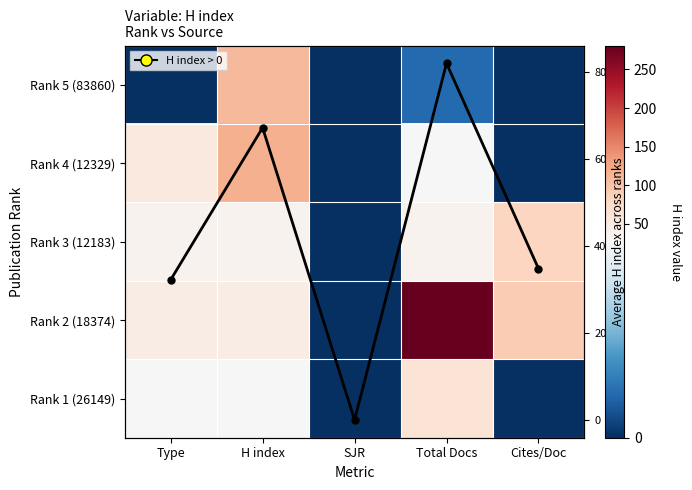

The value of Rank 2 (18374) at Type is 60.8. True or false?

False